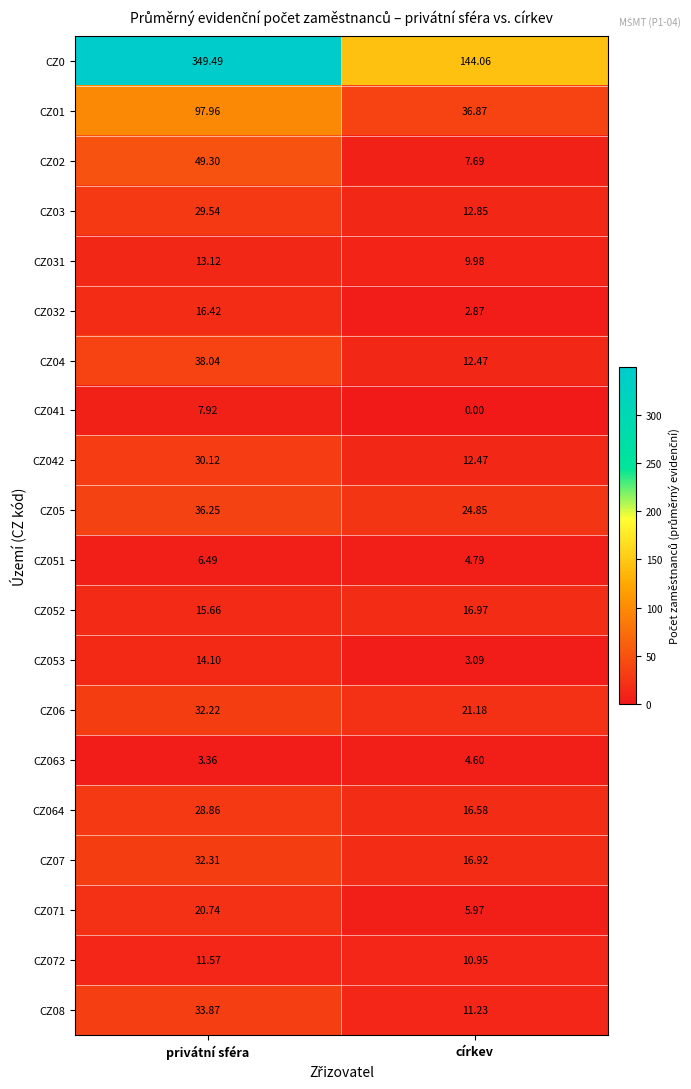

Which category has the lowest value across all series?

církev